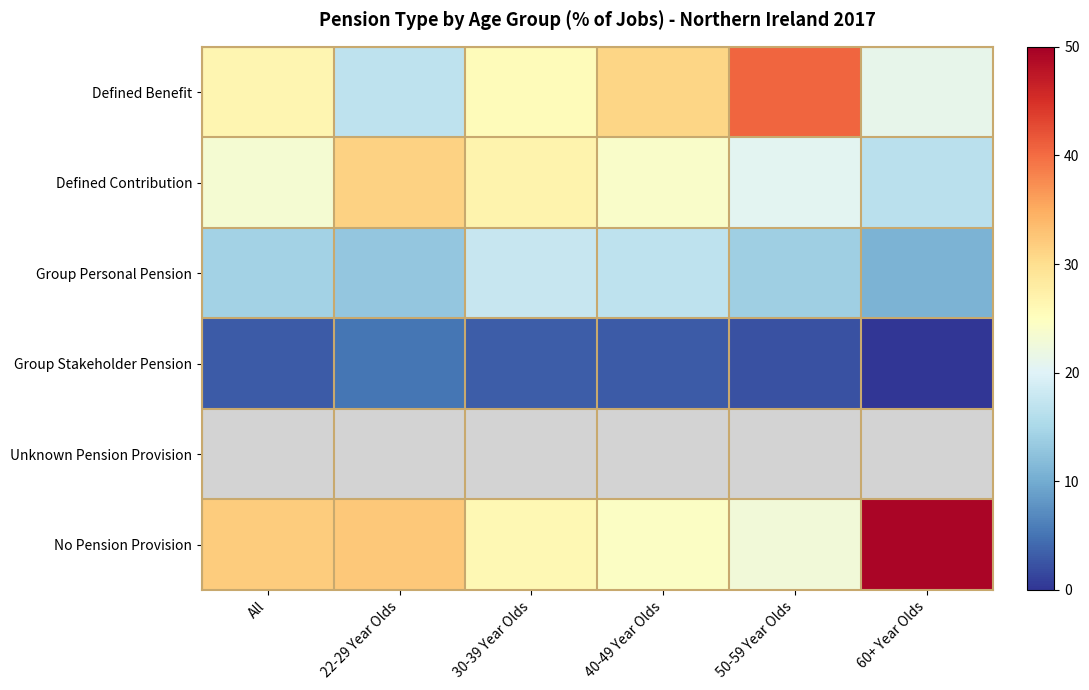

Is it true that Group Stakeholder Pension equals 3.3 at 60+ Year Olds?

False